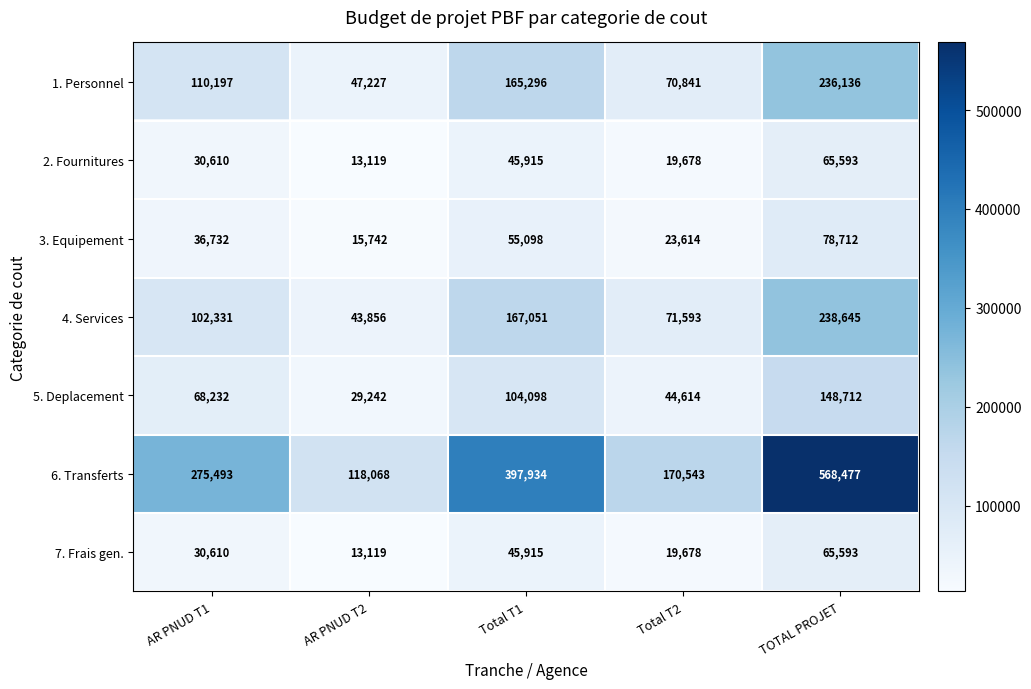

At how many categories does at least one series exceed 156509?

4